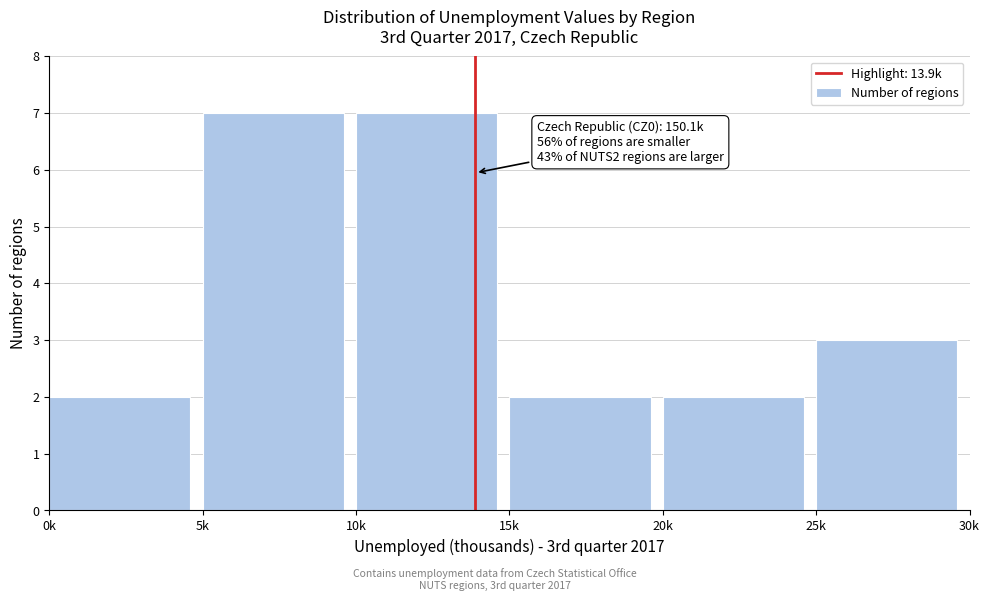

Reading left to right, list all the values displayed in this chart.

2	7	7	2	2	3